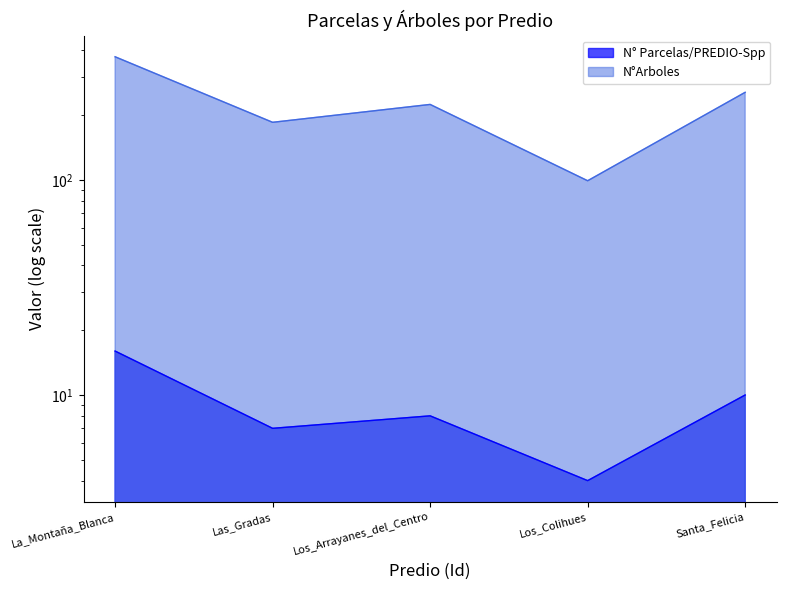

What is the value of the N°Arboles point at the 1st from the left?

373